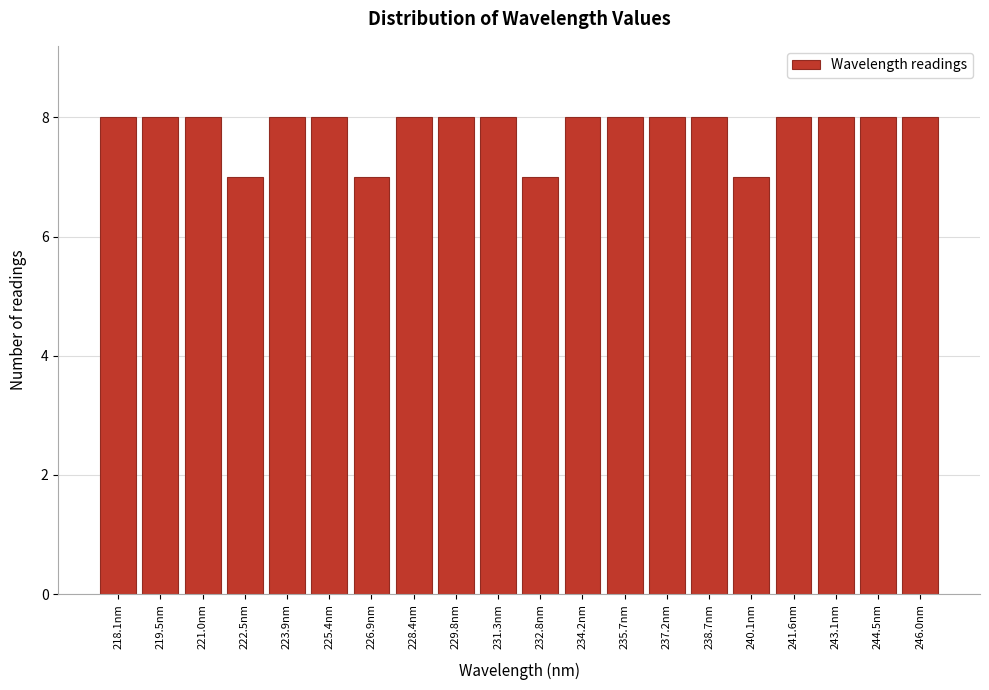

Reading left to right, extract all data points from this chart.

218.1nm=8	219.5nm=8	221.0nm=8	222.5nm=7	223.9nm=8	225.4nm=8	226.9nm=7	228.4nm=8	229.8nm=8	231.3nm=8	232.8nm=7	234.2nm=8	235.7nm=8	237.2nm=8	238.7nm=8	240.1nm=7	241.6nm=8	243.1nm=8	244.5nm=8	246.0nm=8